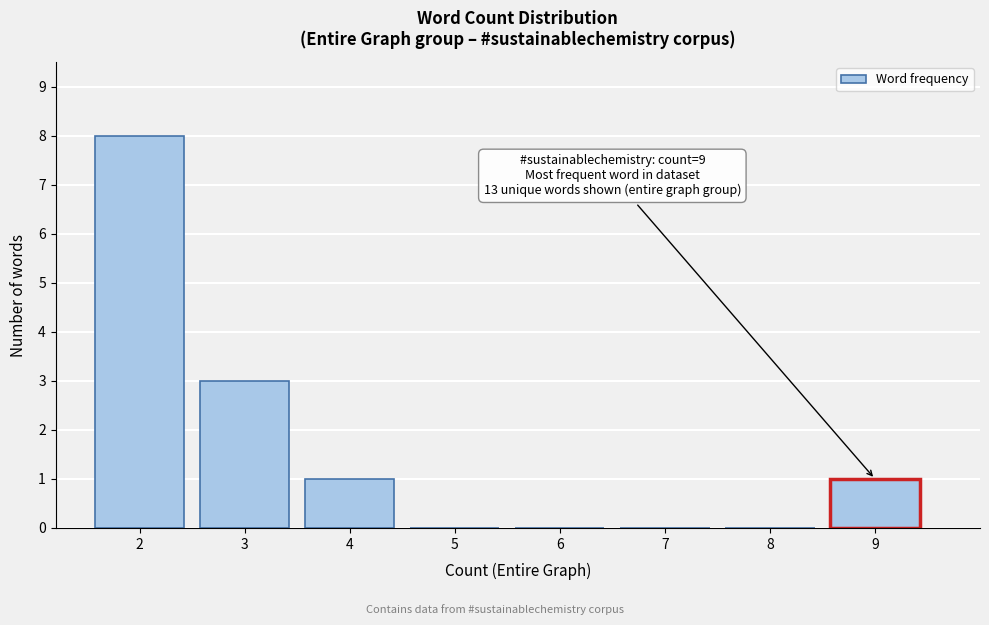

Reading left to right, what are all the values shown in this chart?

2=8	3=3	4=1	5=0	6=0	7=0	8=0	9=1